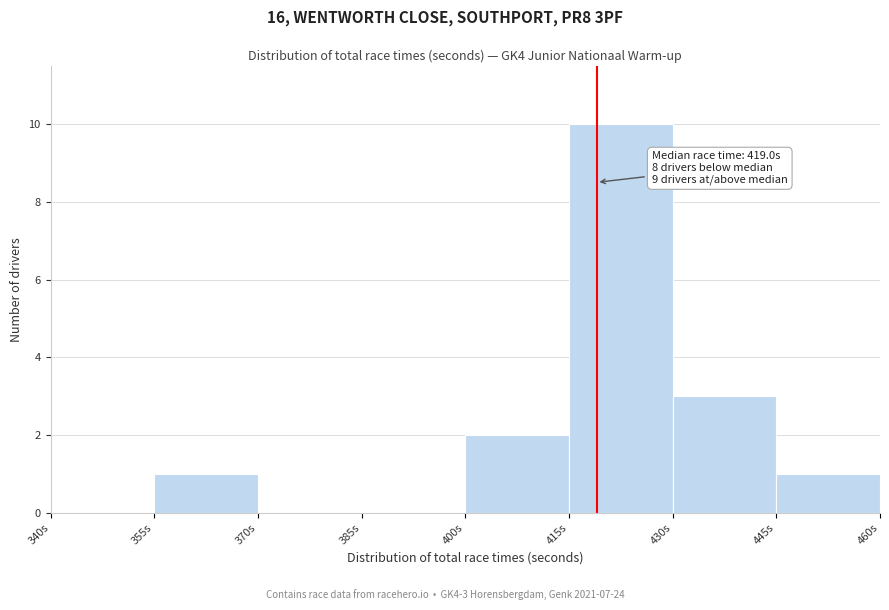

Which range on the x-axis has the tallest bar?

415 to 430